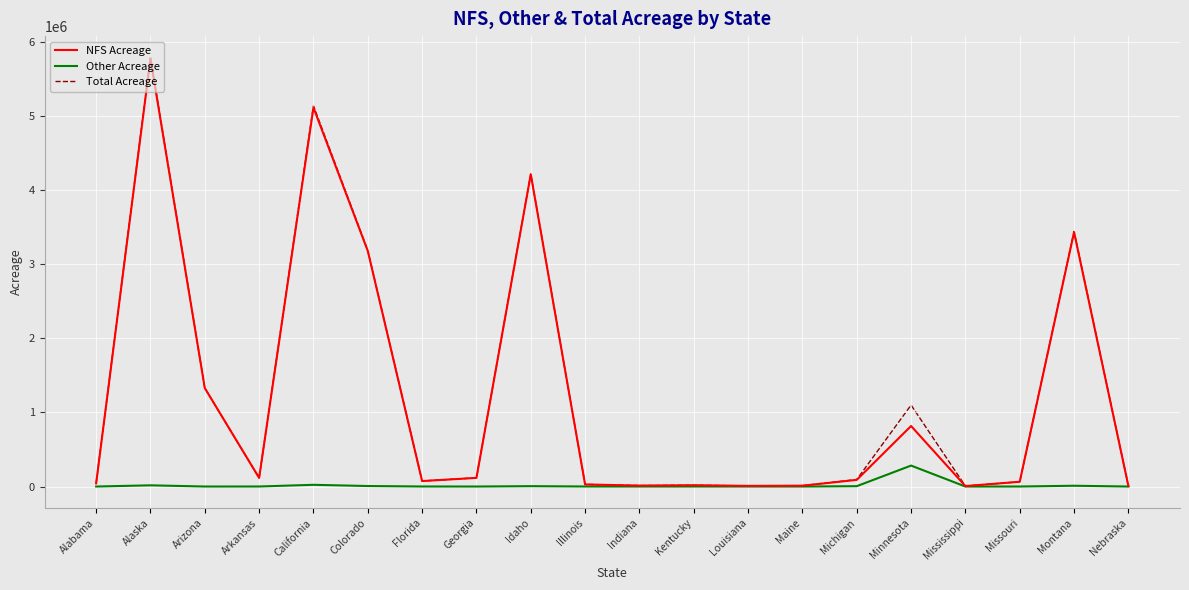

Rank the series at Minnesota from lowest to highest value.

Other Acreage, NFS Acreage, Total Acreage